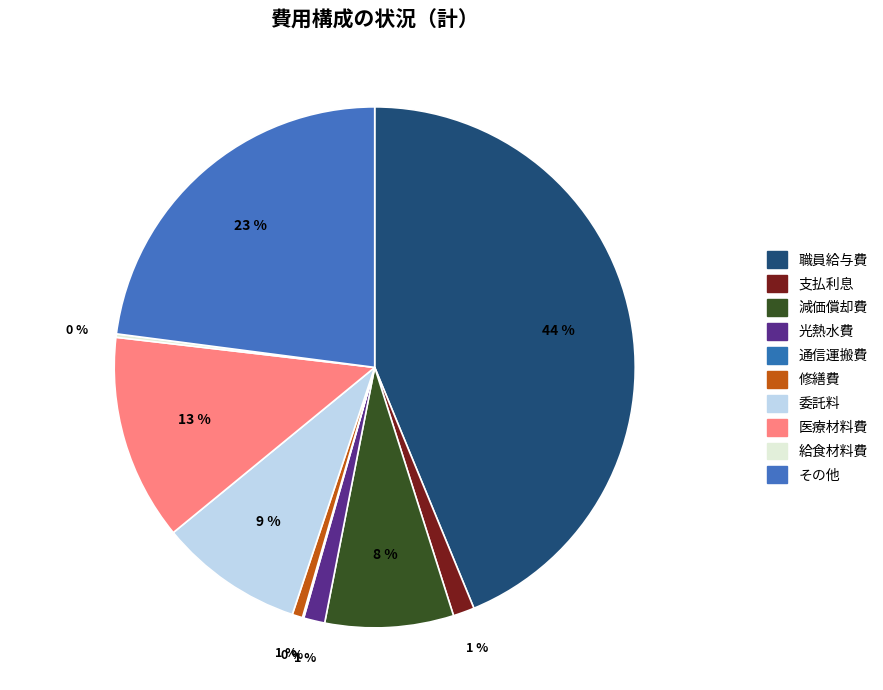

The 修繕費 slice represents 11% of the pie. True or false?

False